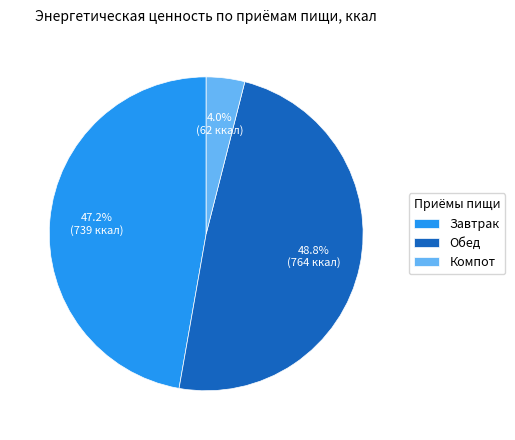

What percentage do Обед and Компот together represent?

52.8%